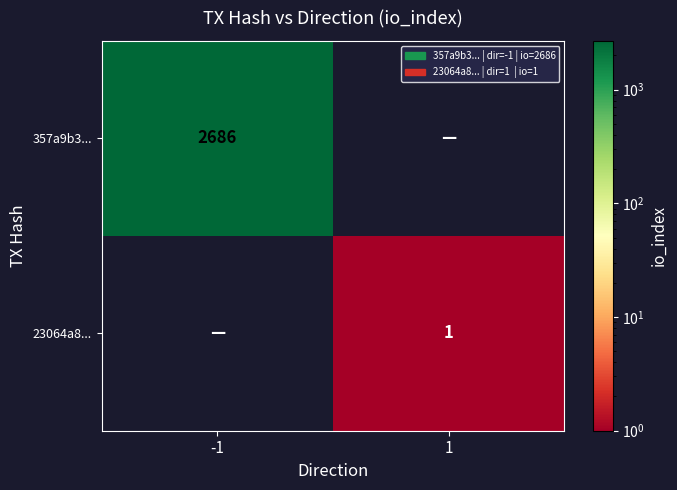

Is it true that 357a9b3... equals 2686 at -1?

True